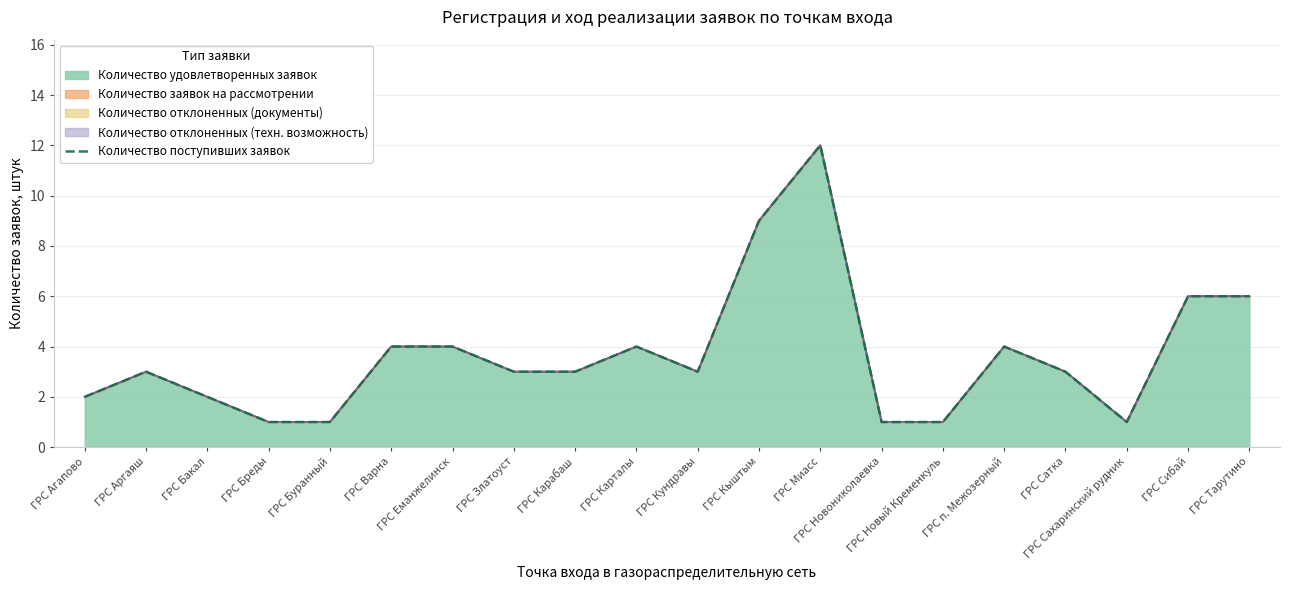

The value at ГРС Агапово is 2. True or false?

True